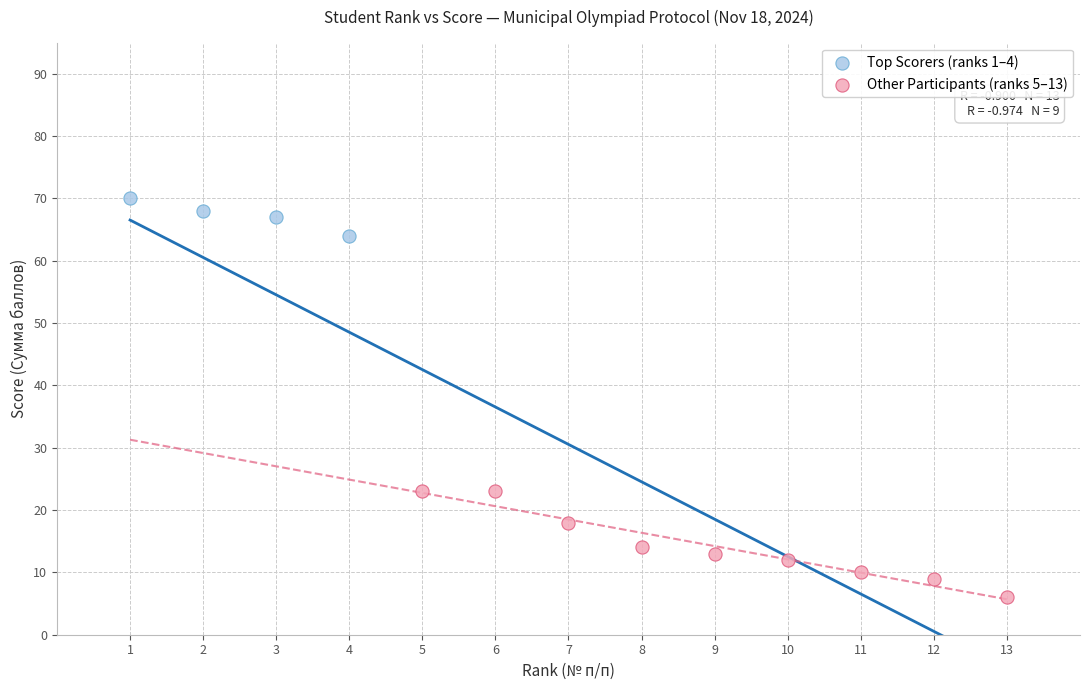

What are all the series names shown in the legend?

Top Scorers (ranks 1–4), Other Participants (ranks 5–13)